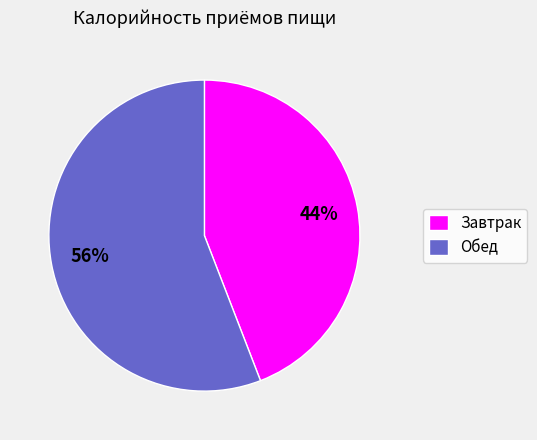

Which has a higher value, Обед or Завтрак?

Обед